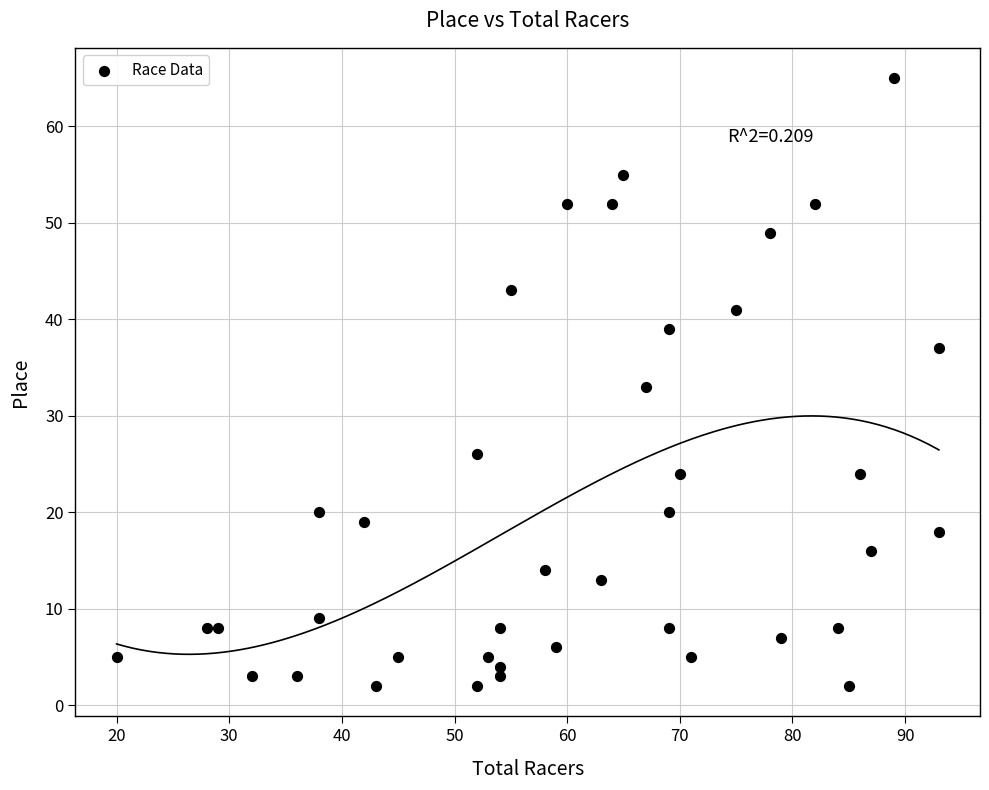

What is the range of X values (max minus min)?

73